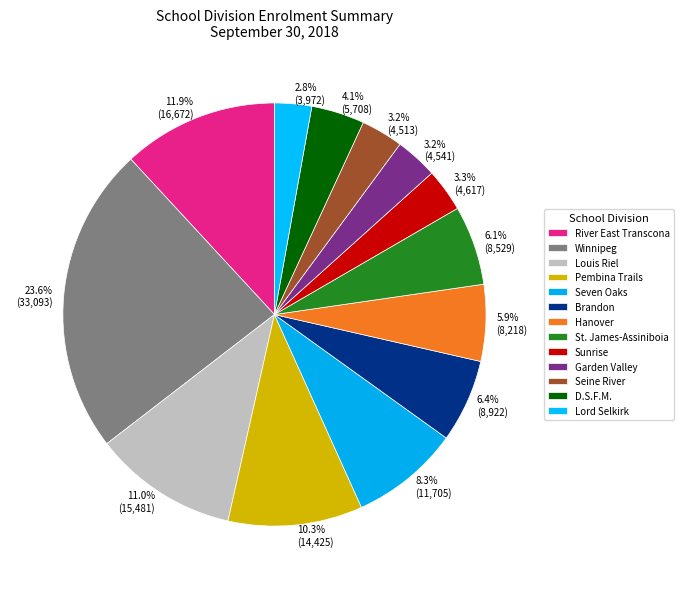

To the nearest percent, what is the difference between the largest and smallest slice percentages?

21%